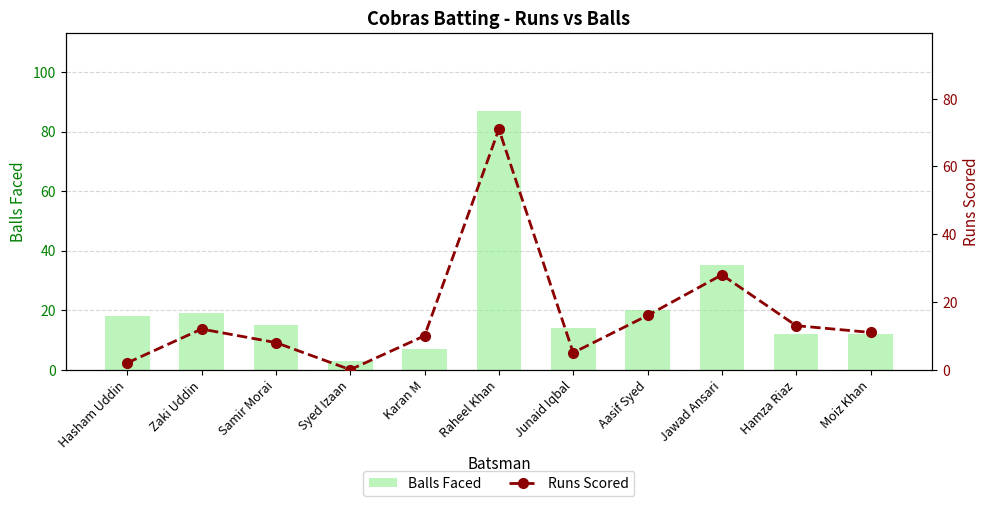

How many groups of bars are there?

11